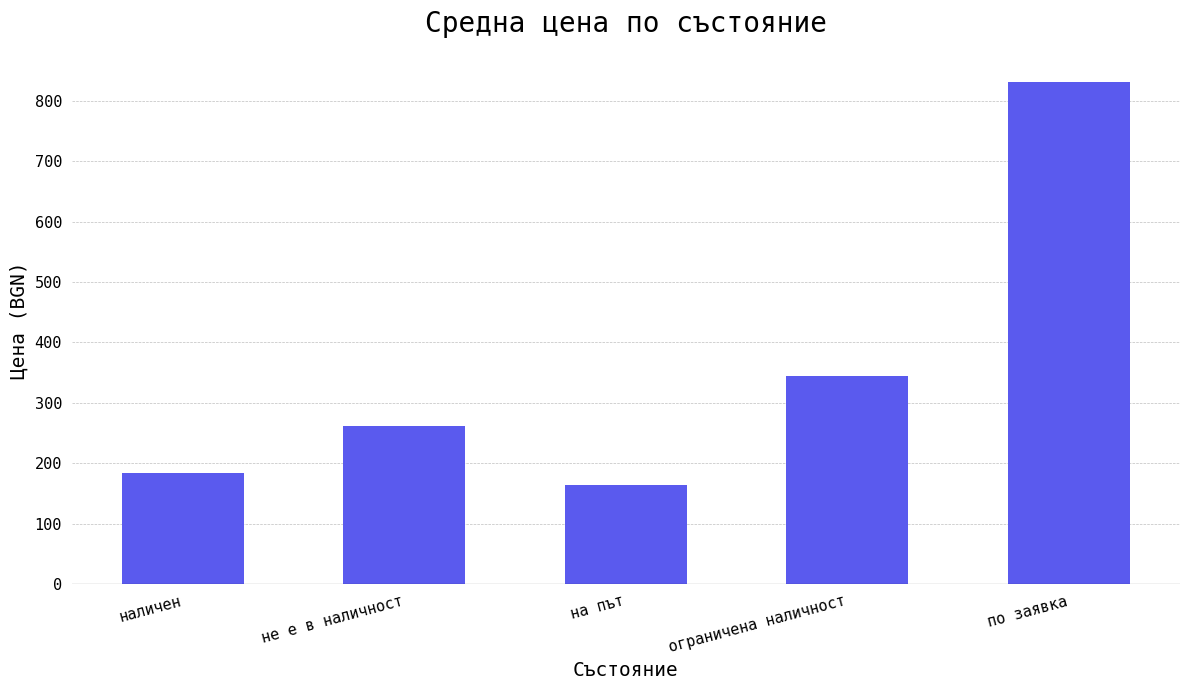

Reading right to left, what are all the values shown in this chart?

по заявка=830.8	ограничена наличност=344.7	на път=164.2	не е в наличност=261.0	наличен=183.8